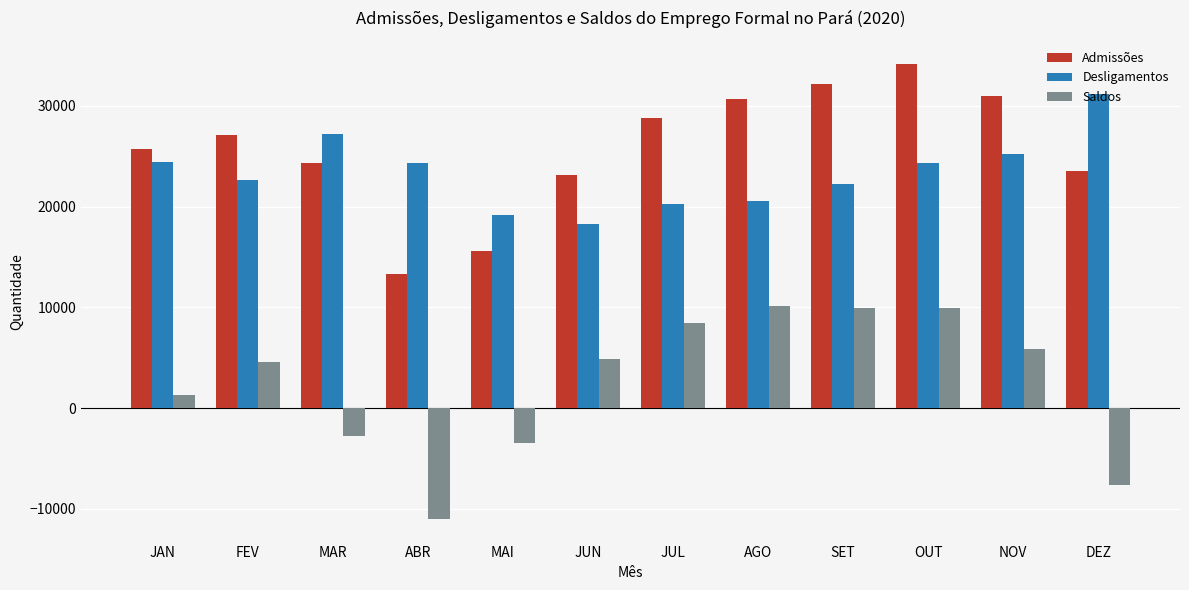

What are all the series names shown in the legend?

Admissões, Desligamentos, Saldos